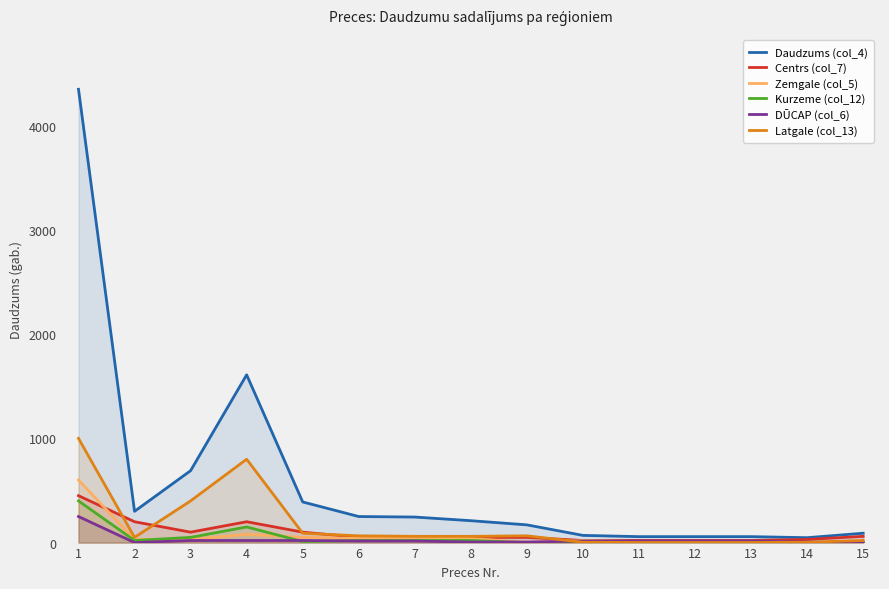

At which label does Zemgale (col_5) reach its minimum?

9